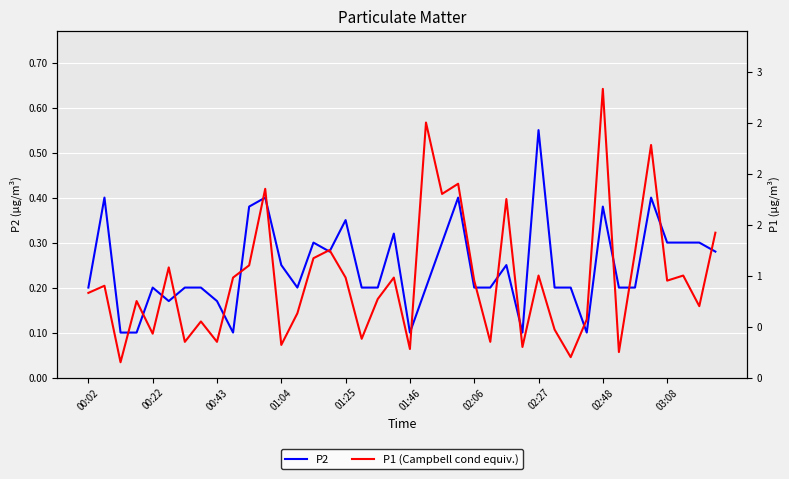

Does the chart display data point markers on the line(s)?

No